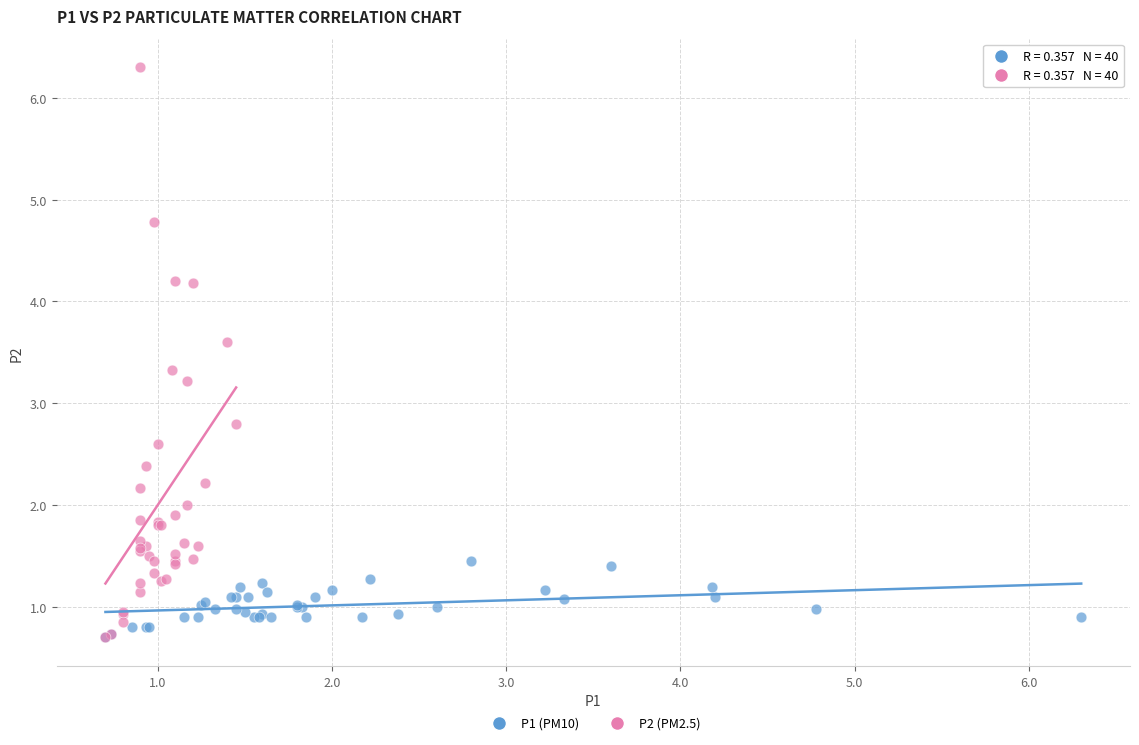

Which series reaches the maximum Y coordinate?

P2 (PM2.5)